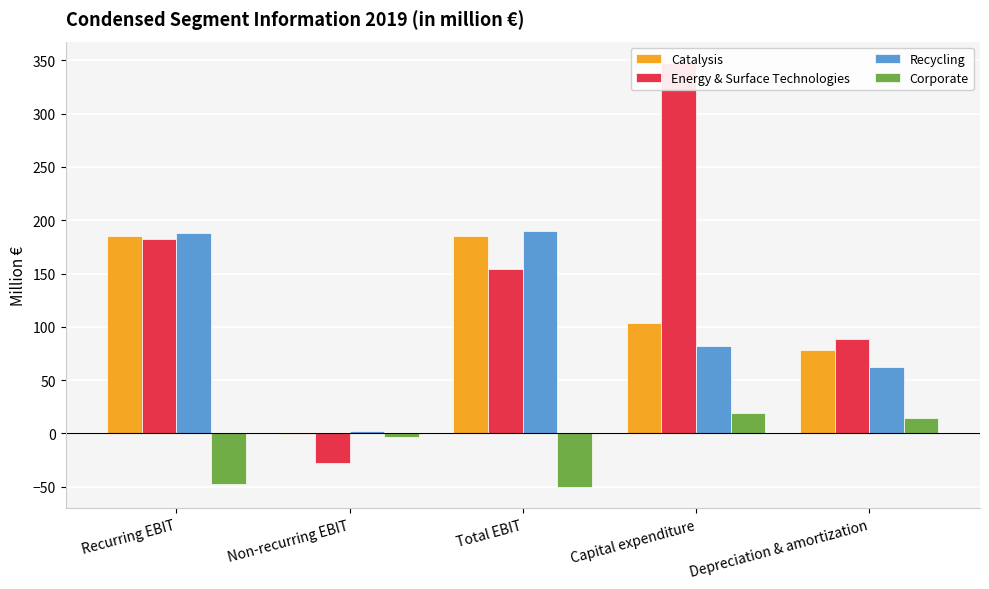

At how many categories does at least one series exceed 178?

3